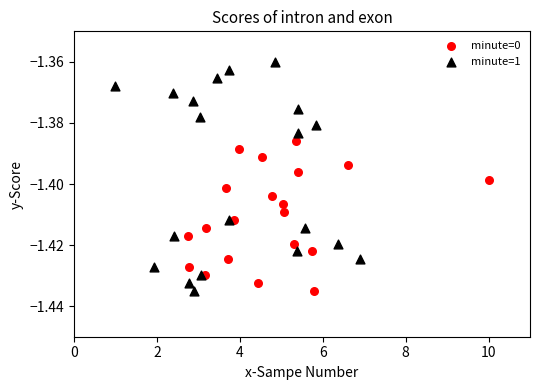

Which series has the largest Y range (max minus min)?

minute=1